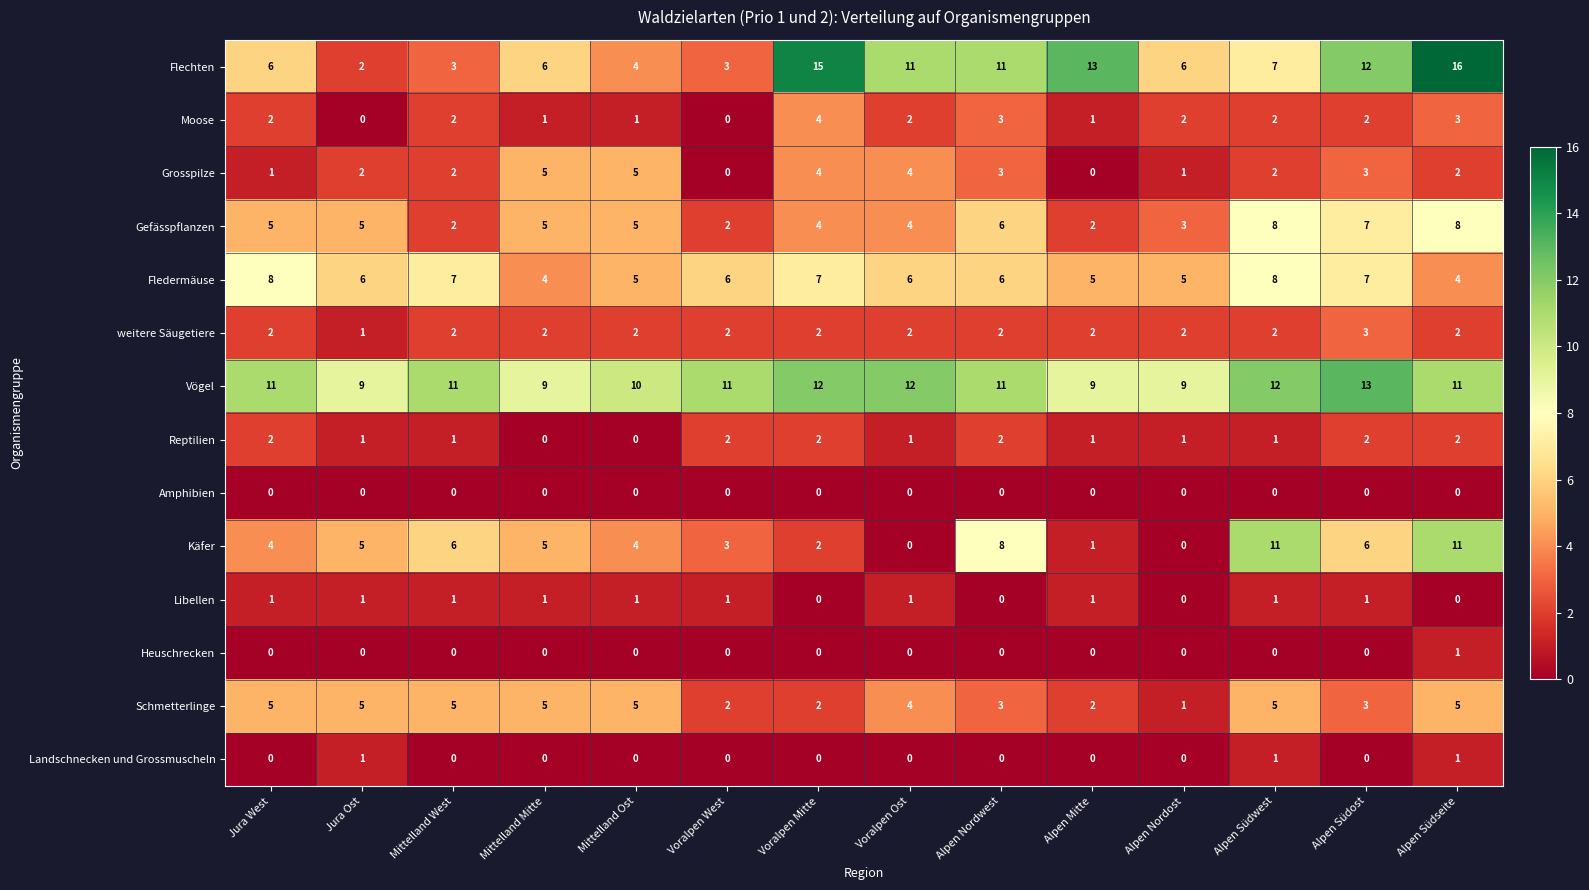

What is the difference between the highest and lowest values at Voralpen Ost?

12